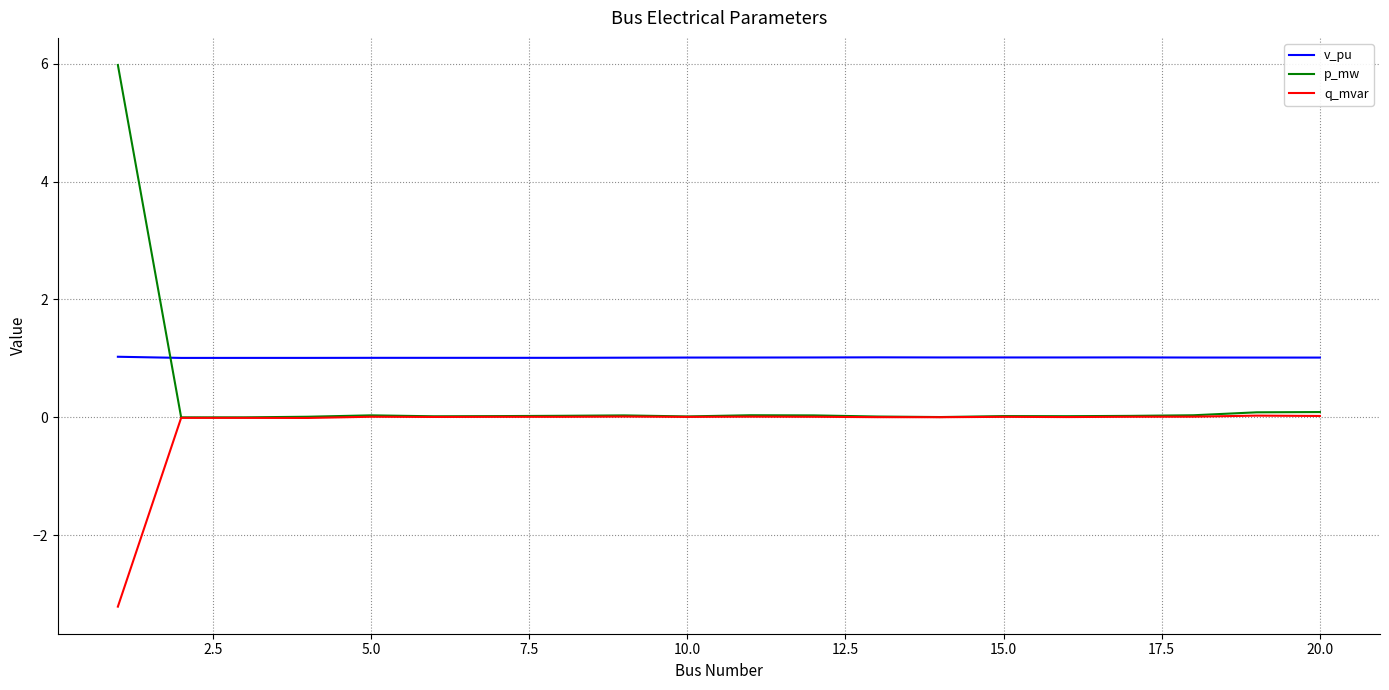

What is the difference between the second highest and minimum values in the q_mvar series?

3.2